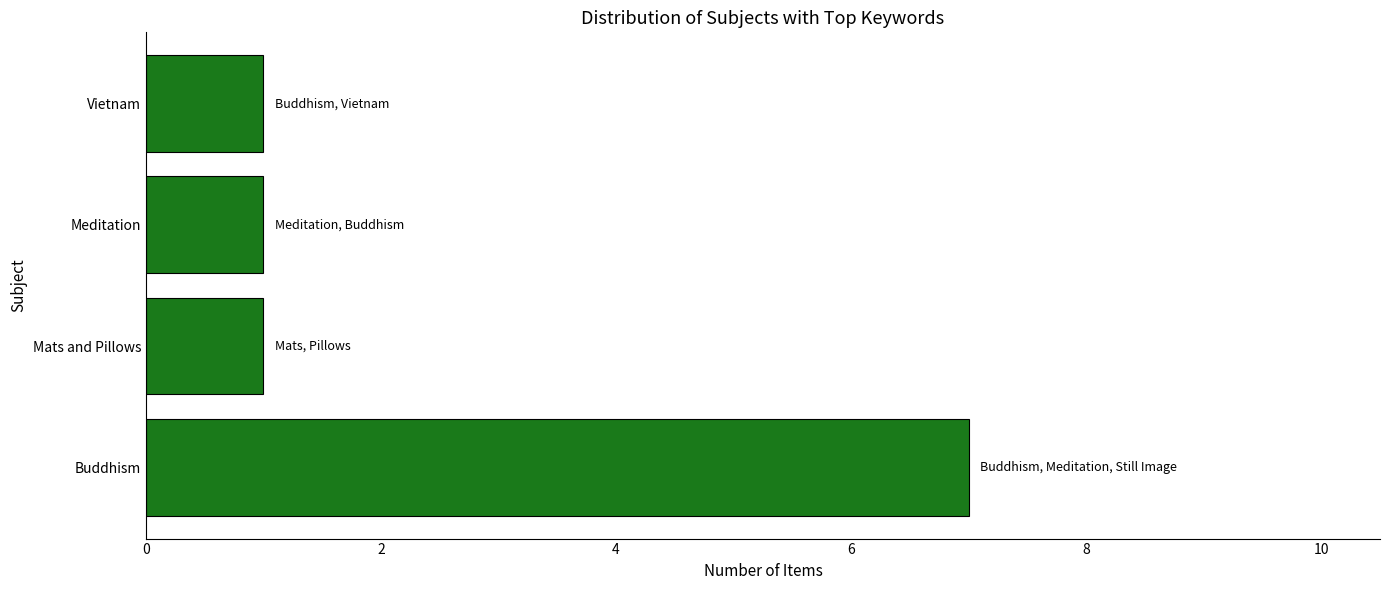

What is the sum of all values?

10